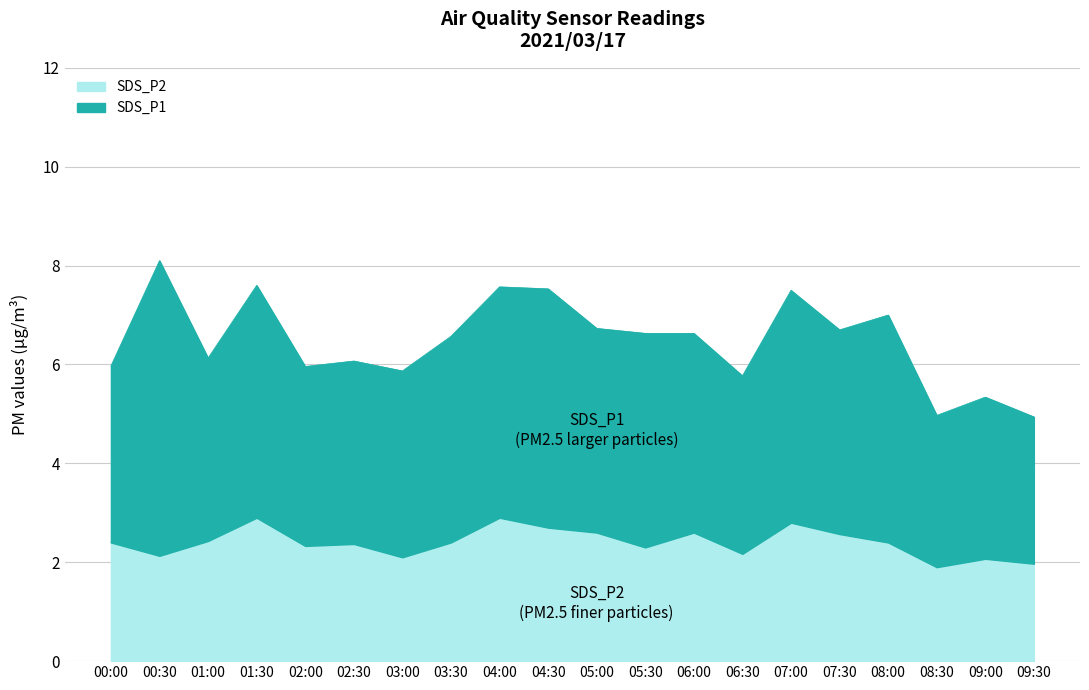

How many data points in SDS_P1 are less than 4?

9